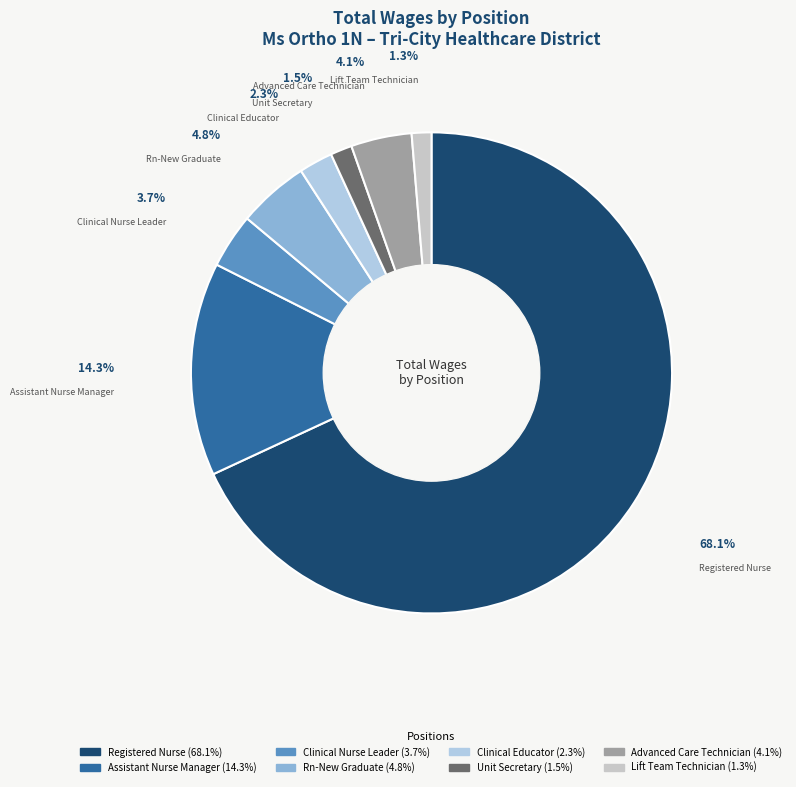

Count the number of slices in the pie.

8